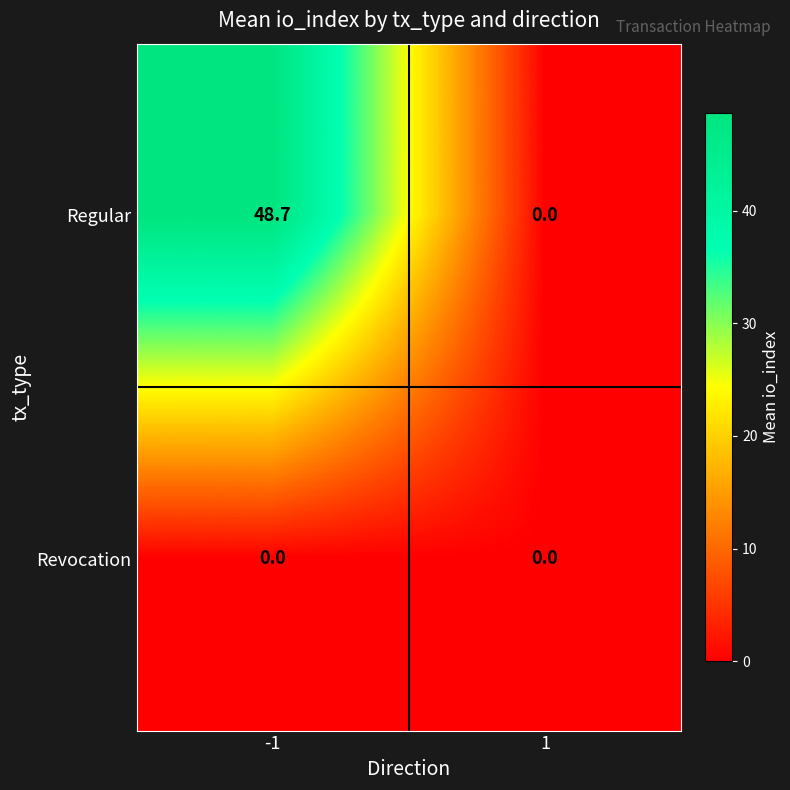

What is the difference between the highest and lowest values at -1?

48.7